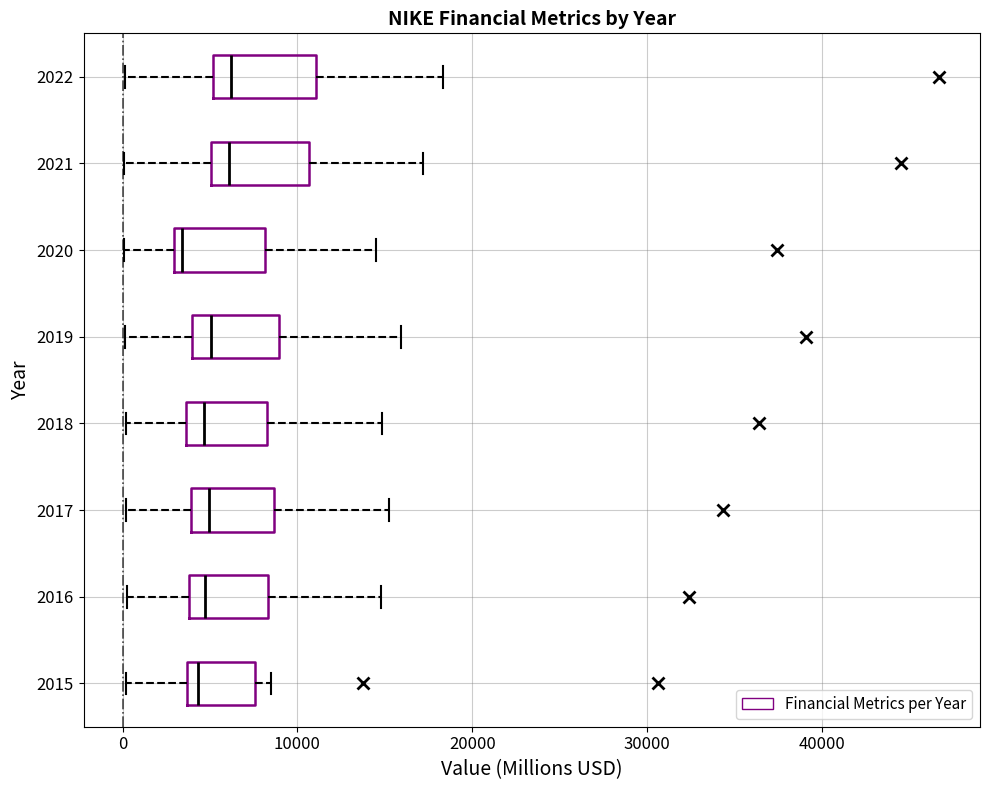

Reading bottom to top, read every box against the x-axis: the position of its median line, the range the box covers, and the ends of its whiskers. The values are not printed on the chart, so give them approximately, as read against the axis.

2015: median 4000 (just right of the box's left edge), box 4000 to 8000, whiskers 0 to 9000
2016: median 5000, box 4000 to 8000, whiskers 0 to 15000
2017: median 5000, box 4000 to 9000, whiskers 0 to 15000
2018: median 5000, box 4000 to 8000, whiskers 0 to 15000
2019: median 5000, box 4000 to 9000, whiskers 0 to 16000
2020: median 3000 (just right of the box's left edge), box 3000 to 8000, whiskers 0 to 14000
2021: median 6000, box 5000 to 11000, whiskers 0 to 17000
2022: median 6000, box 5000 to 11000, whiskers 0 to 18000